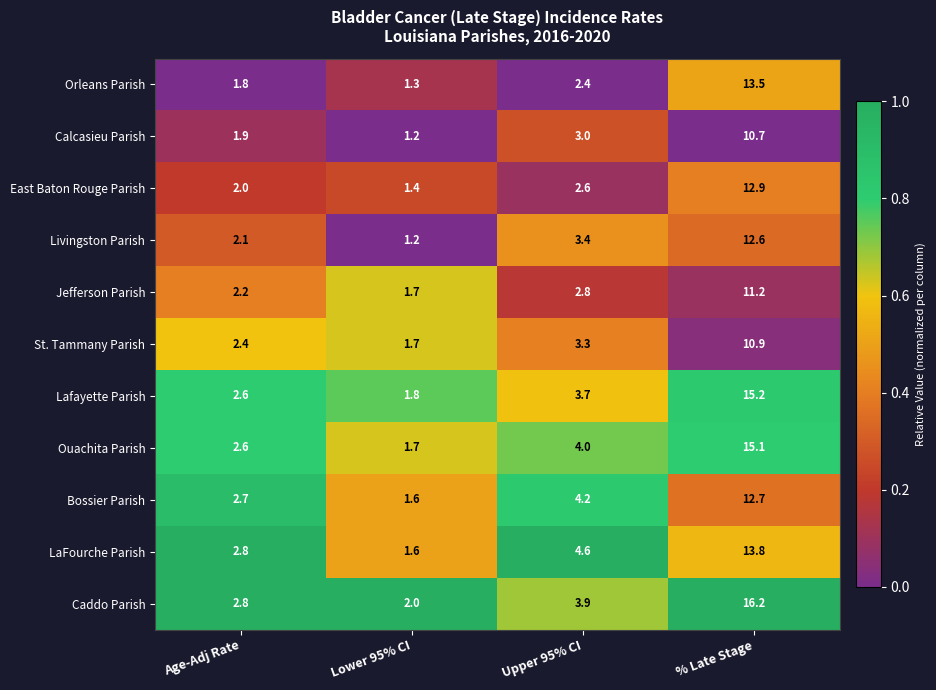

What is the total value across all series at Upper 95% CI?

37.9